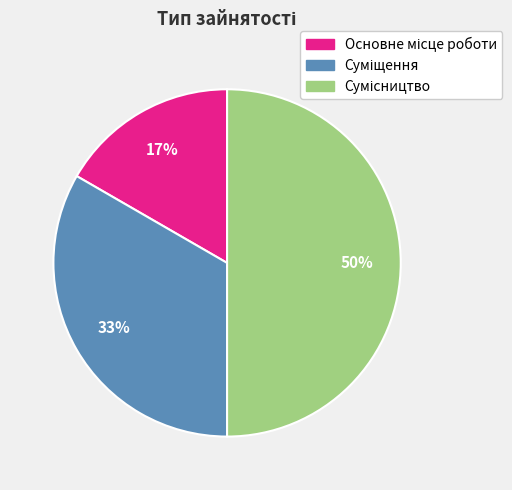

Count the number of slices in the pie.

3